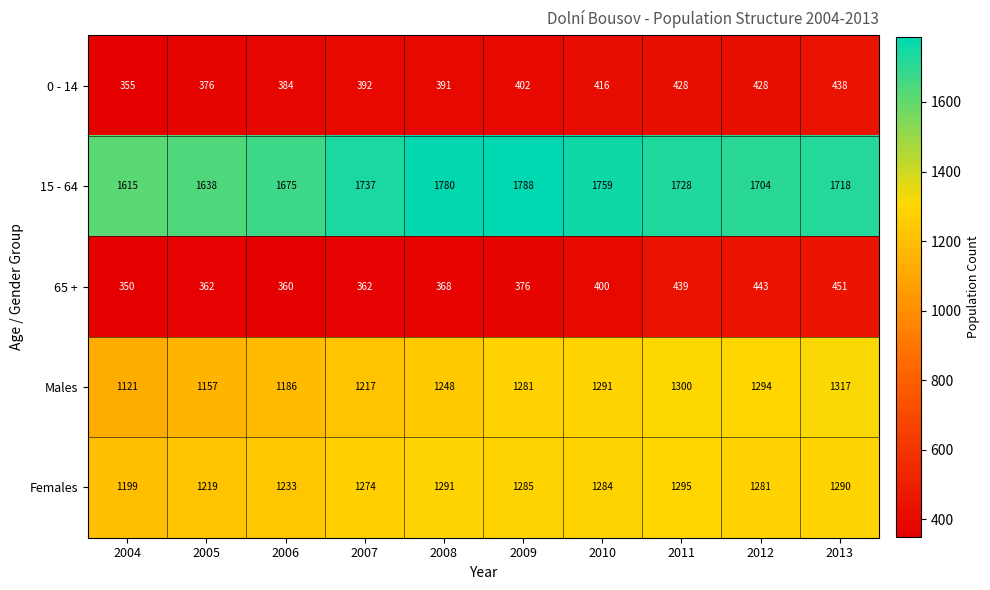

At how many categories does at least one series exceed 1430?

10